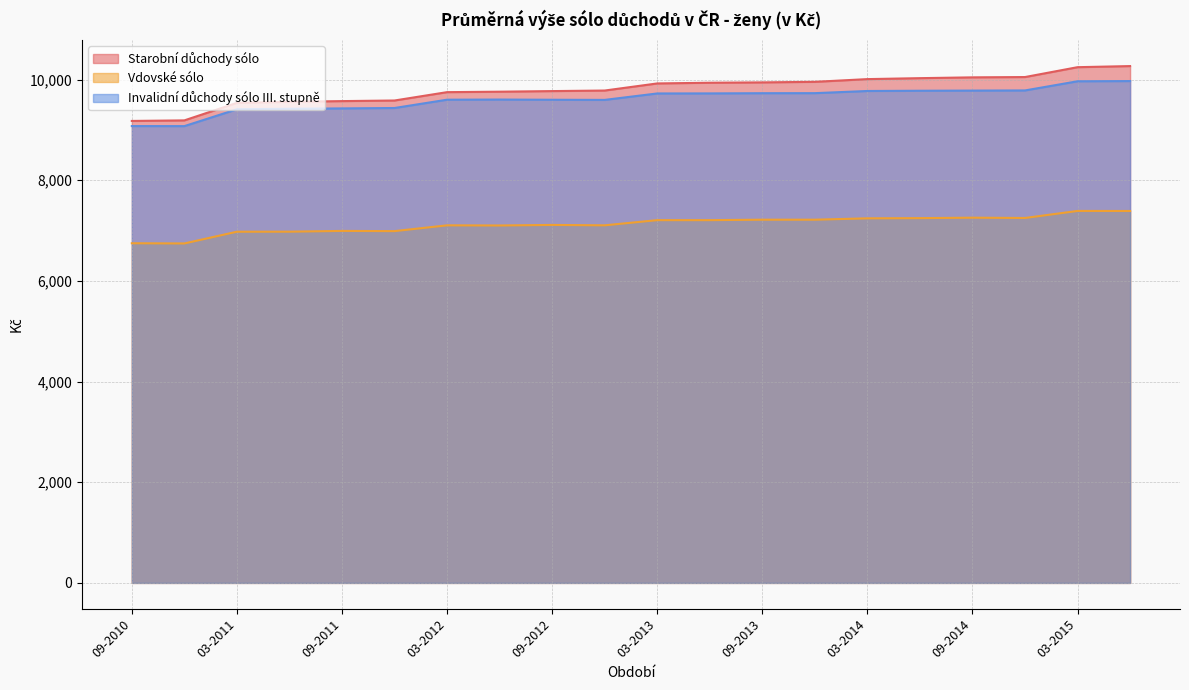

How many lines are shown in the chart?

3